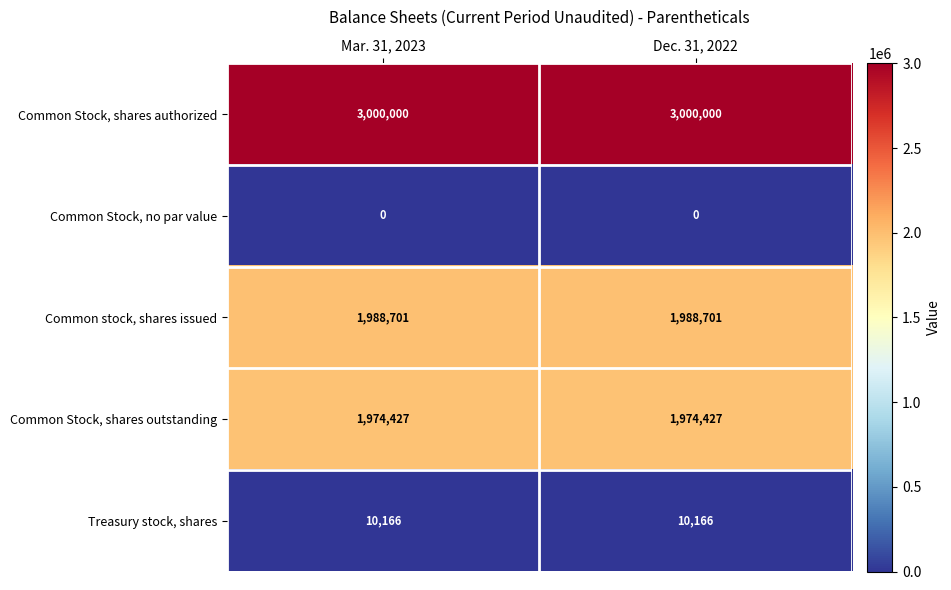

The value of Treasury stock, shares at Dec. 31, 2022 is 10166. True or false?

True